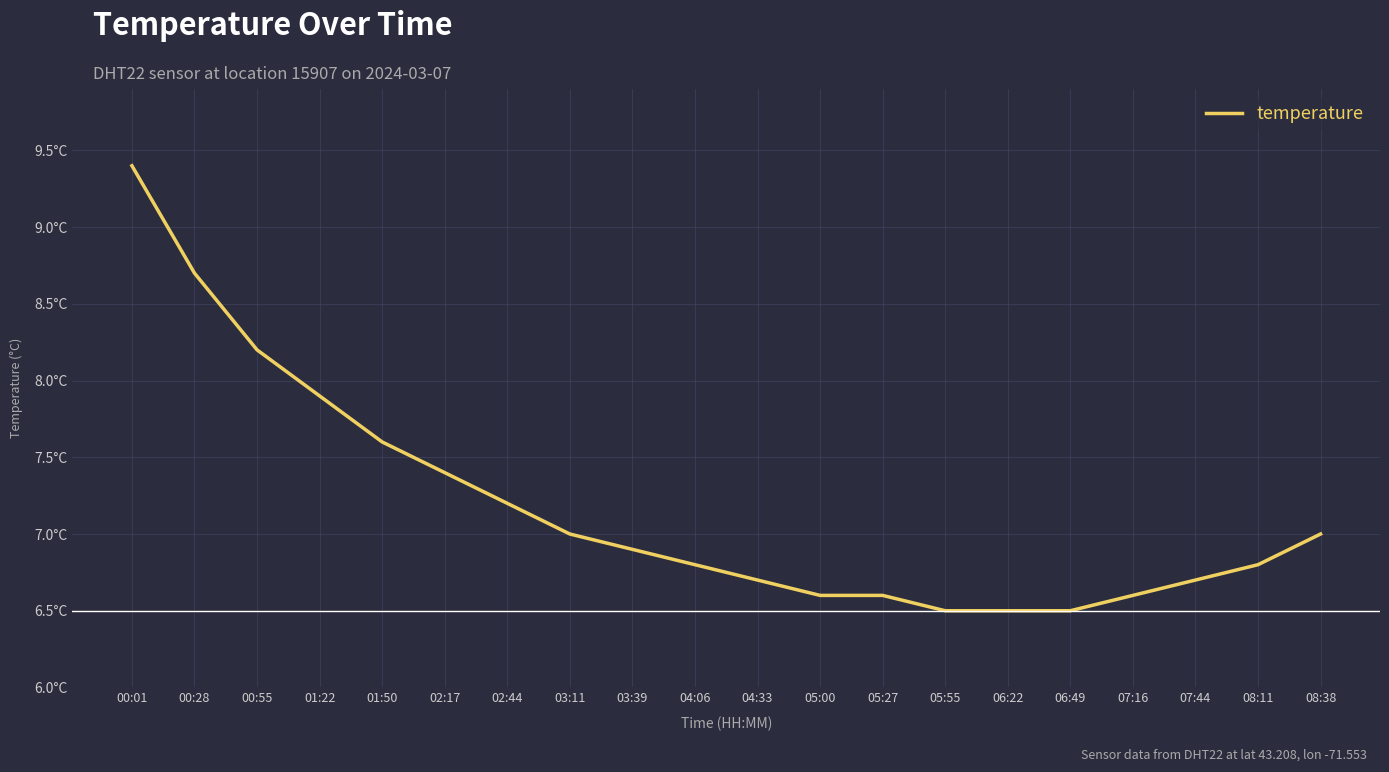

List the labels in order of value, largest first.

00:01, 00:28, 00:55, 01:22, 01:50, 02:17, 02:44, 03:11, 08:38, 03:39, 04:06, 08:11, 04:33, 07:44, 05:00, 05:27, 07:16, 05:55, 06:22, 06:49